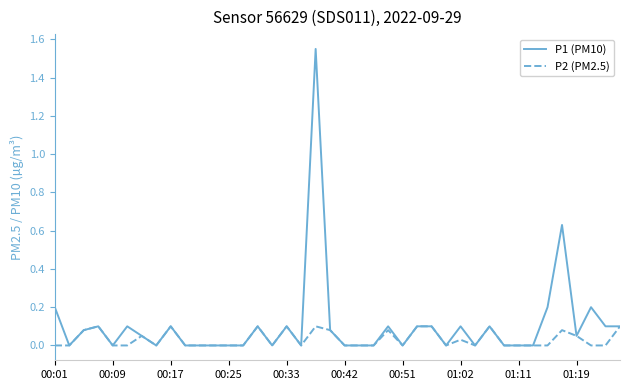

List the series in order of their overall mean, highest first.

P1 (PM10), P2 (PM2.5)